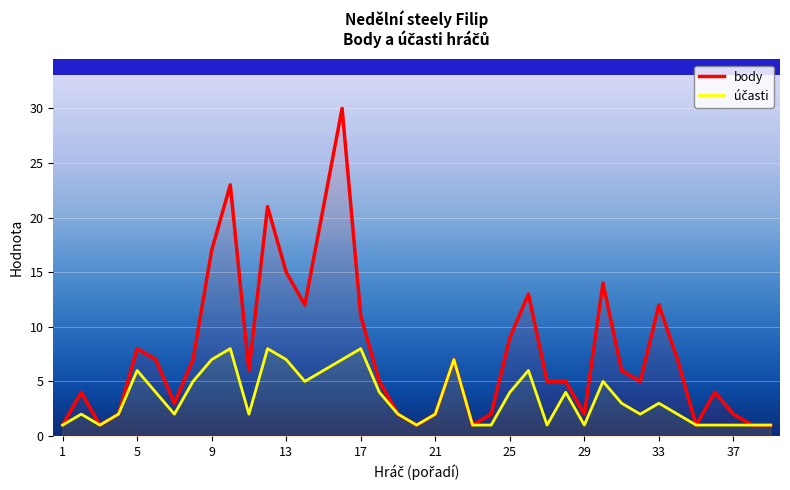

Which series has the largest total across all categories?

body